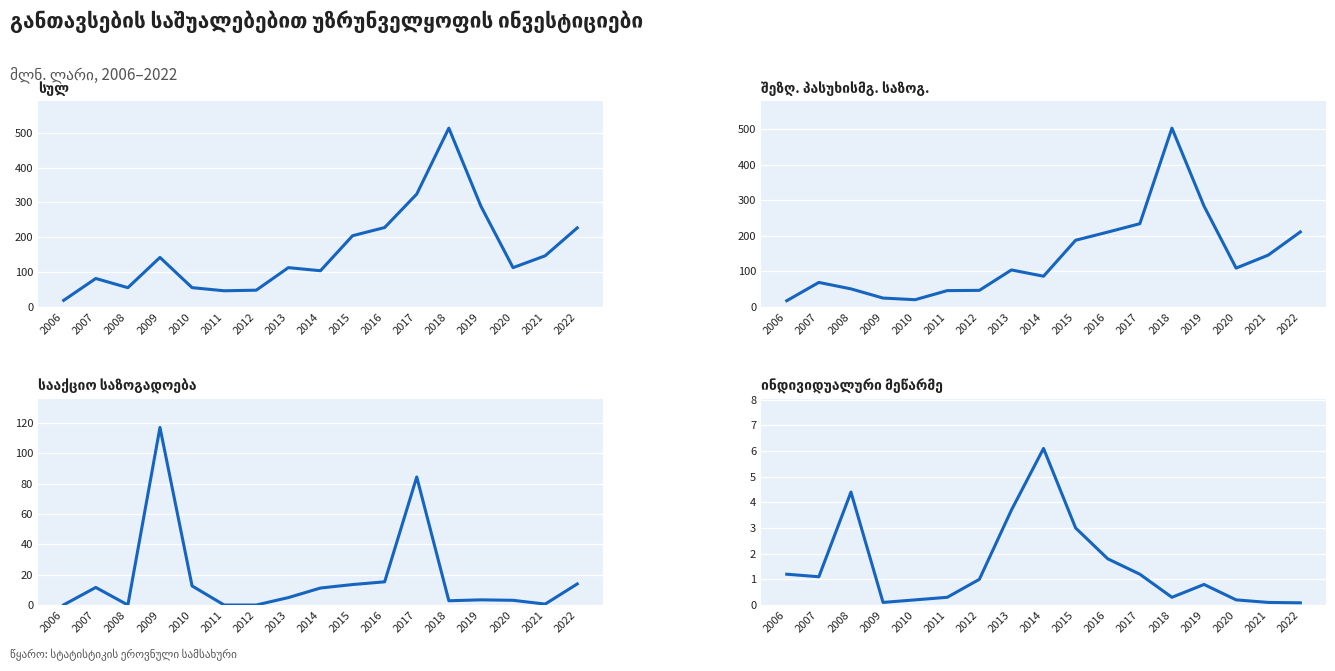

How many values in the სააქციო საზოგადოება series exceed 4?

9